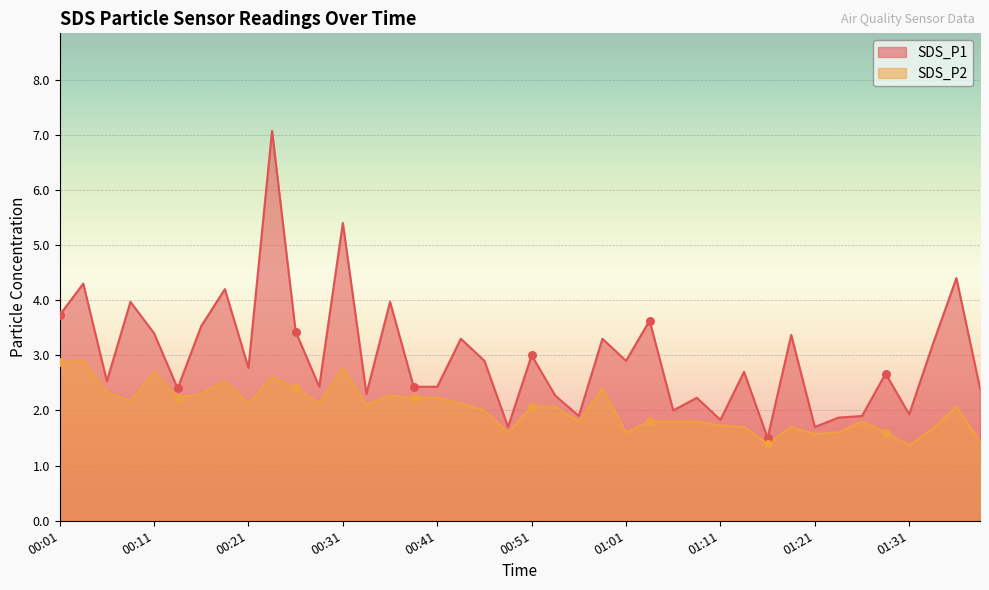

What is the total value across all series at 00:58?

5.7